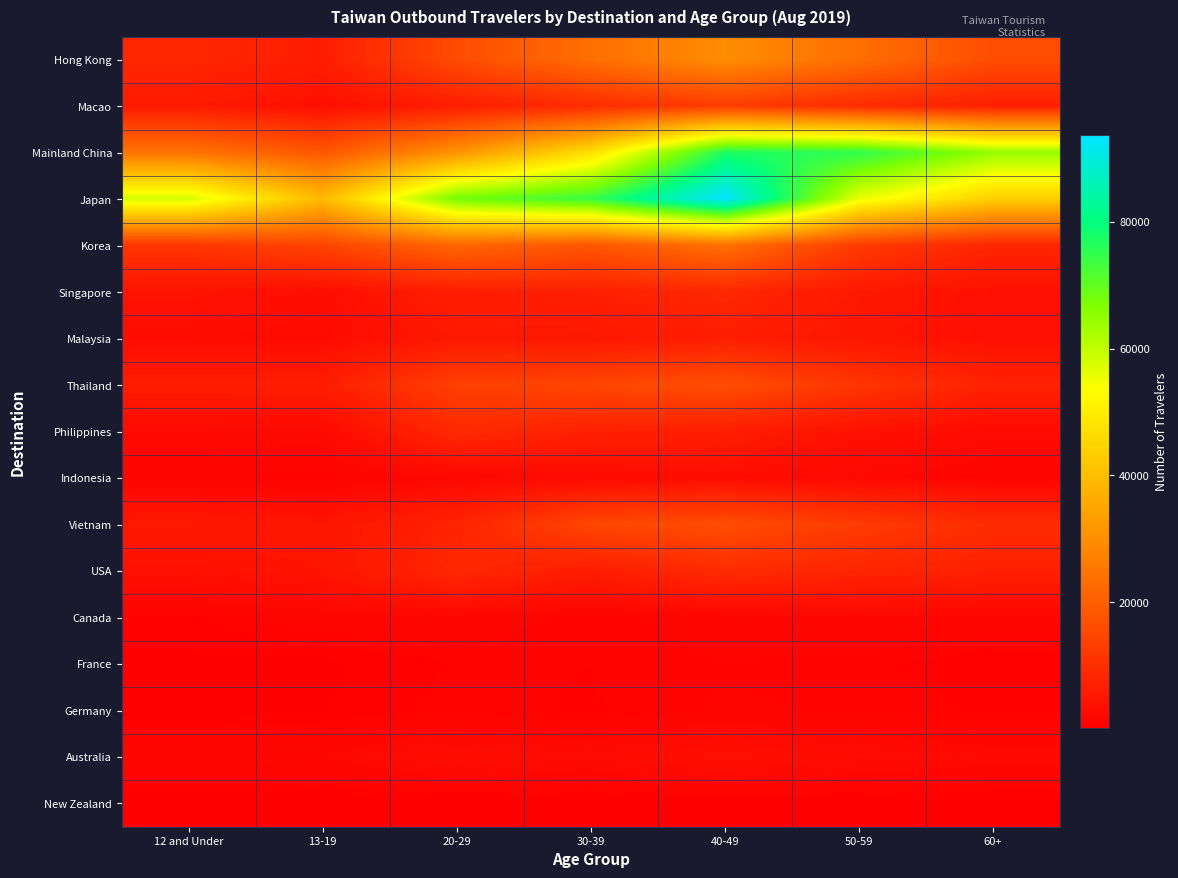

Rank the series by their maximum value, from highest to lowest.

Japan, Mainland China, Hong Kong, Korea, Thailand, Vietnam, Macao, USA, Philippines, Singapore, Malaysia, Australia, Indonesia, Canada, Germany, France, New Zealand